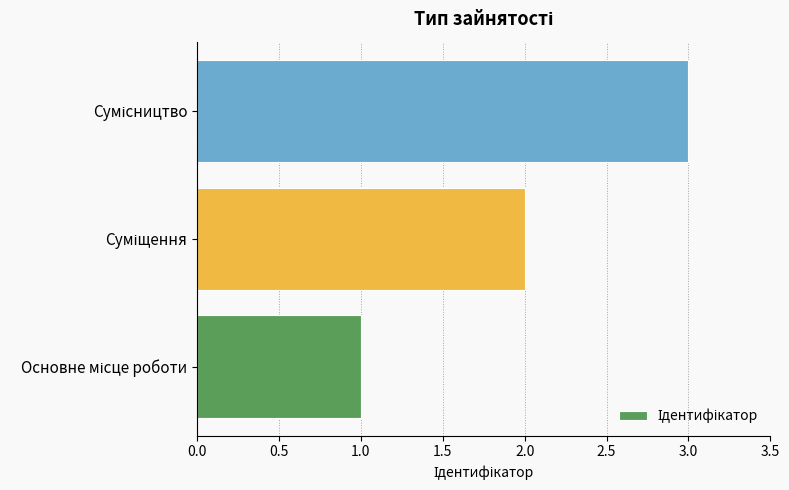

What is the sum of all values?

6